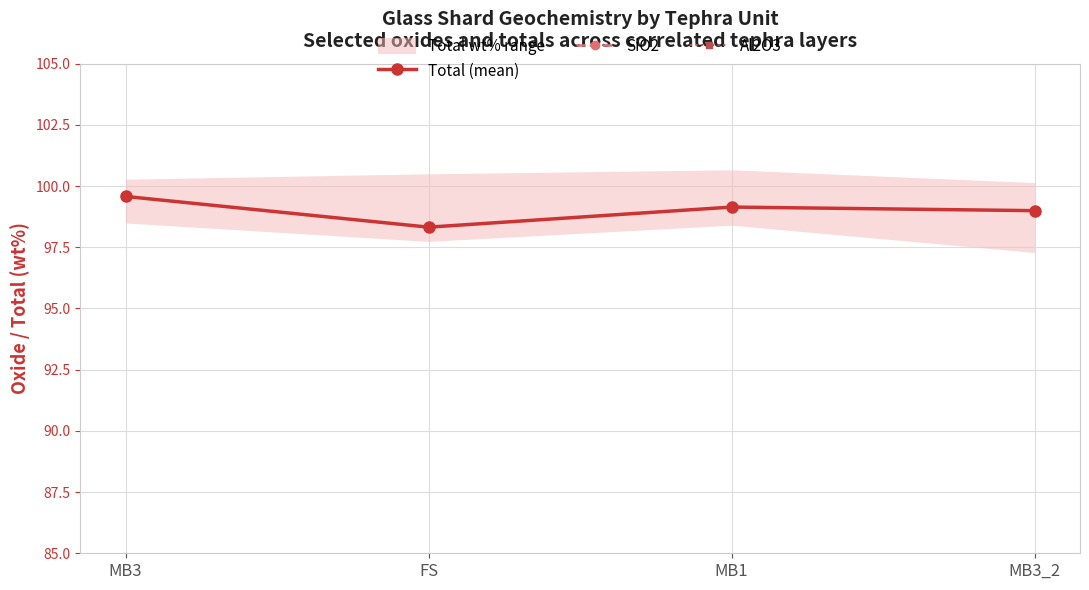

What is the value of the Total (mean) point at the 4th from the left?

99.0